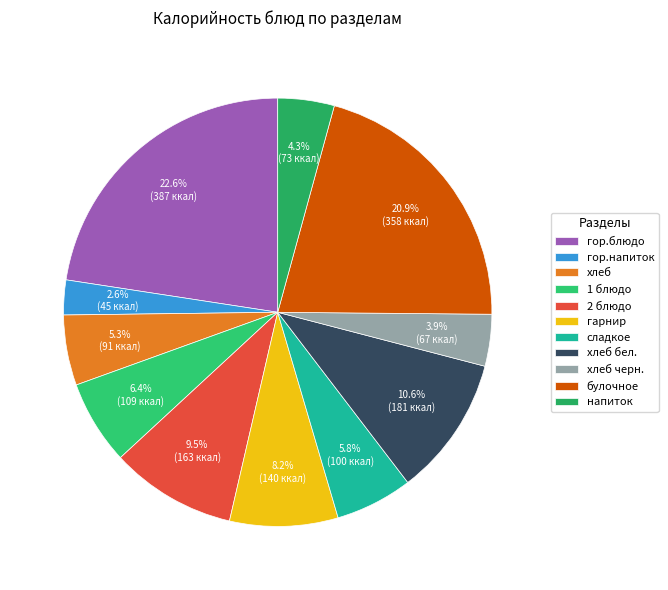

Which slice is the largest?

гор.блюдо